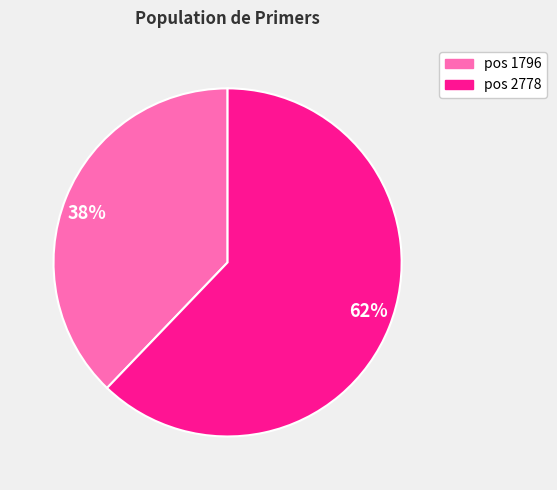

Is it true that 38% is 32% of the pie?

False